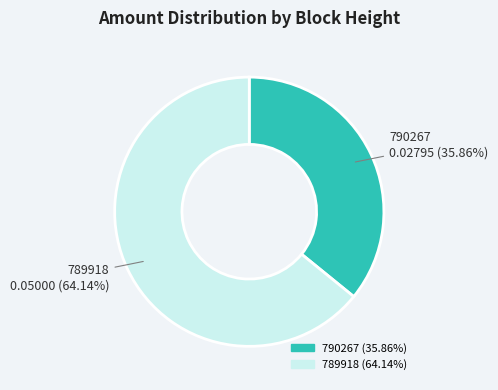

To the nearest percent, what is the average slice percentage?

50%